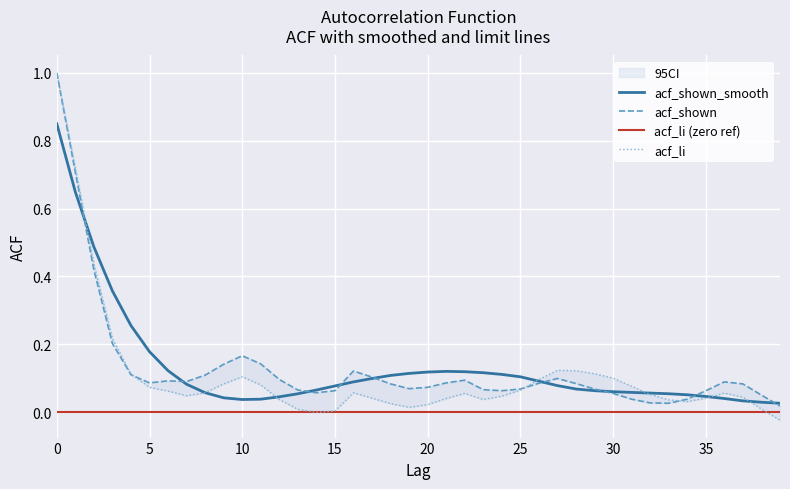

What is the spread (max minus min) of values at 24?

0.1